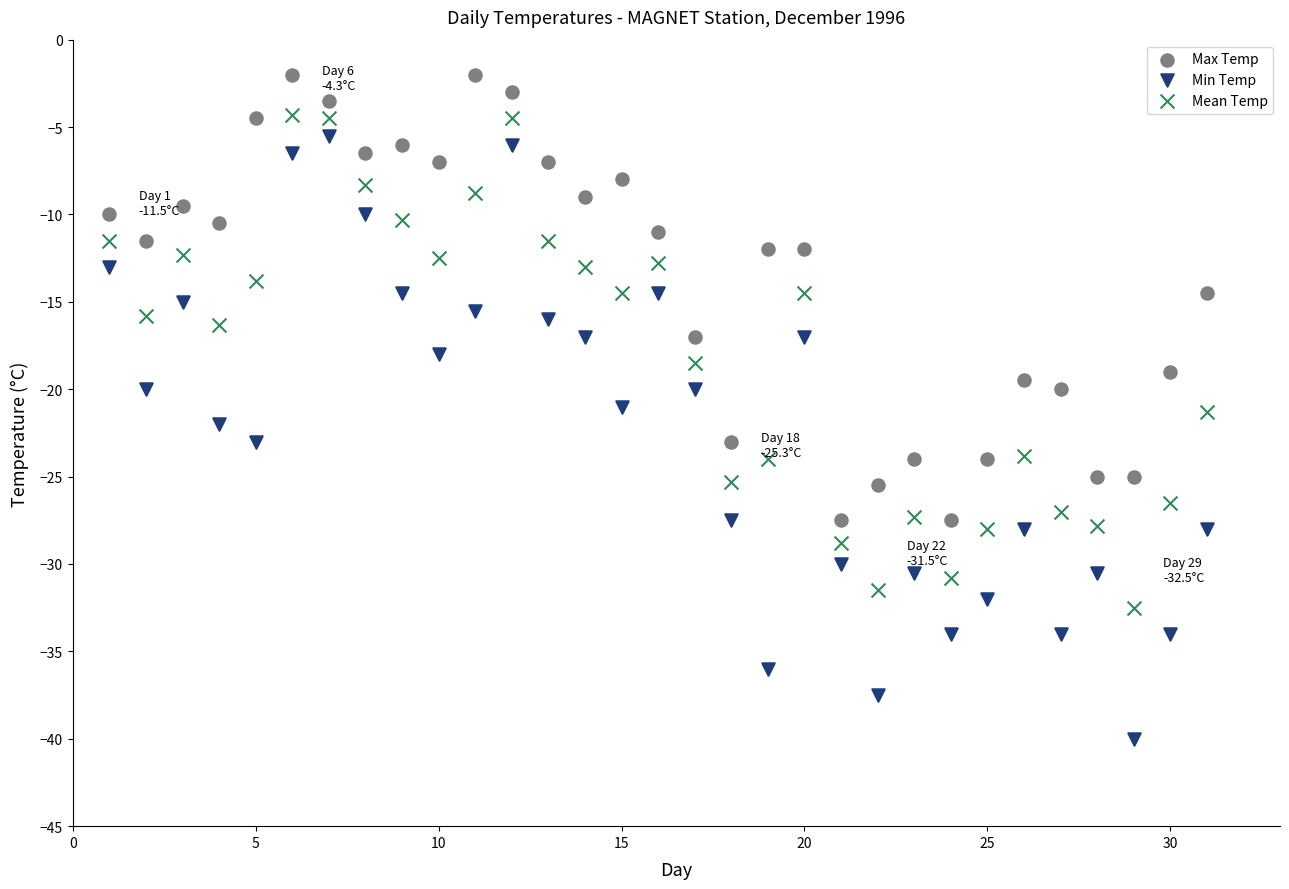

Across all data points, what is the range of X values (max minus min)?

30.0